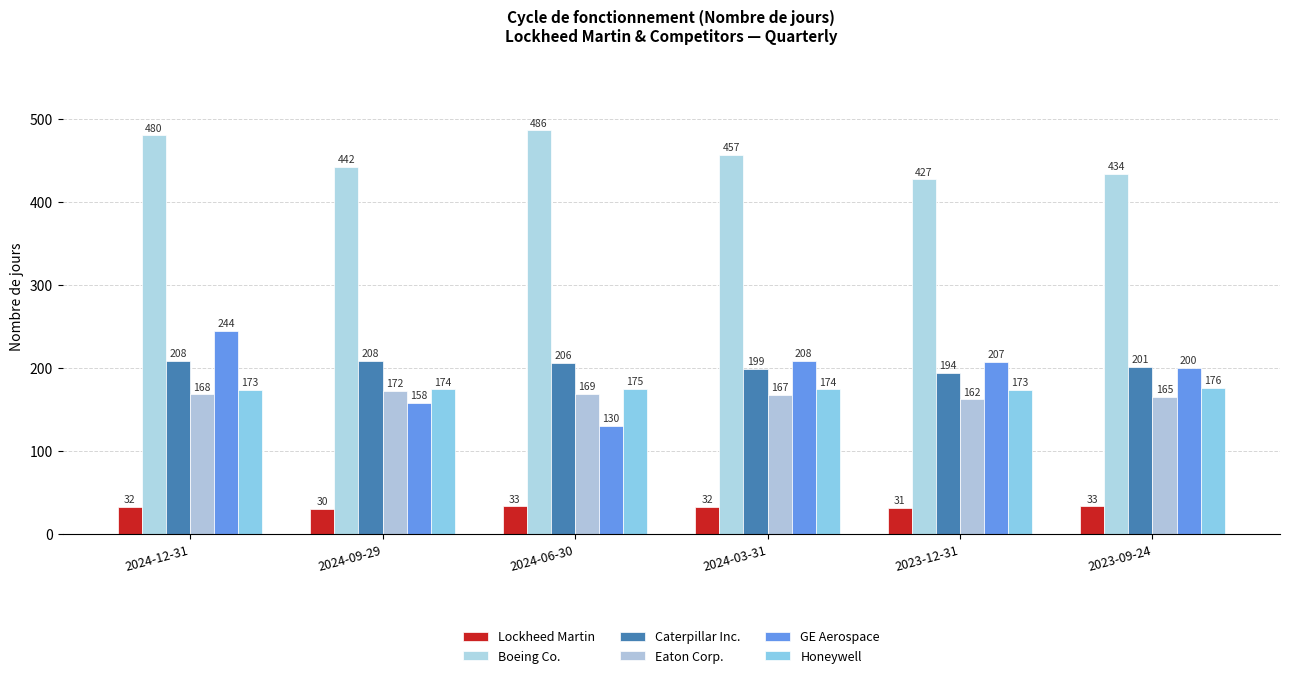

List the series in order of their peak value, highest first.

Boeing Co., GE Aerospace, Caterpillar Inc., Honeywell, Eaton Corp., Lockheed Martin